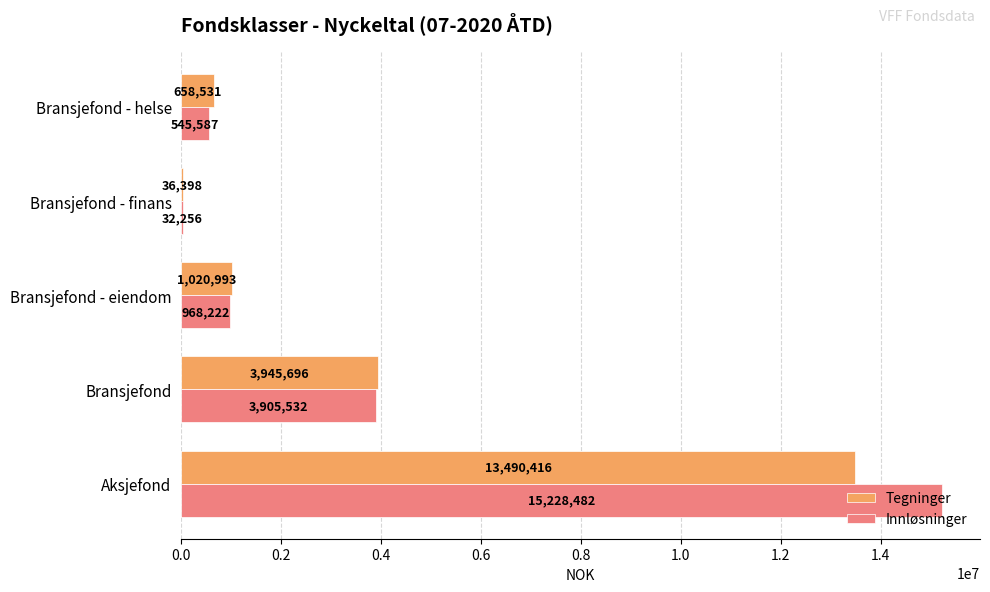

What is the sum of the Tegninger values at Bransjefond - helse and Bransjefond - eiendom?

1679524.0